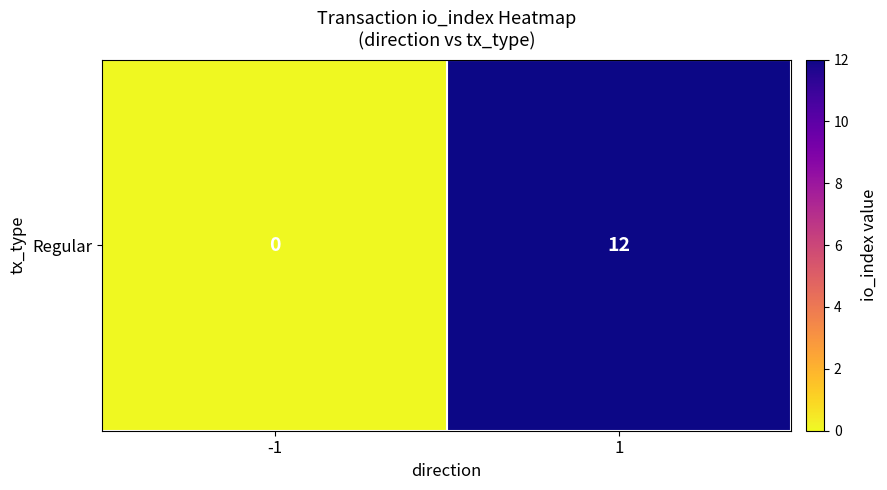

What is the sum of the values at -1 and 1?

12